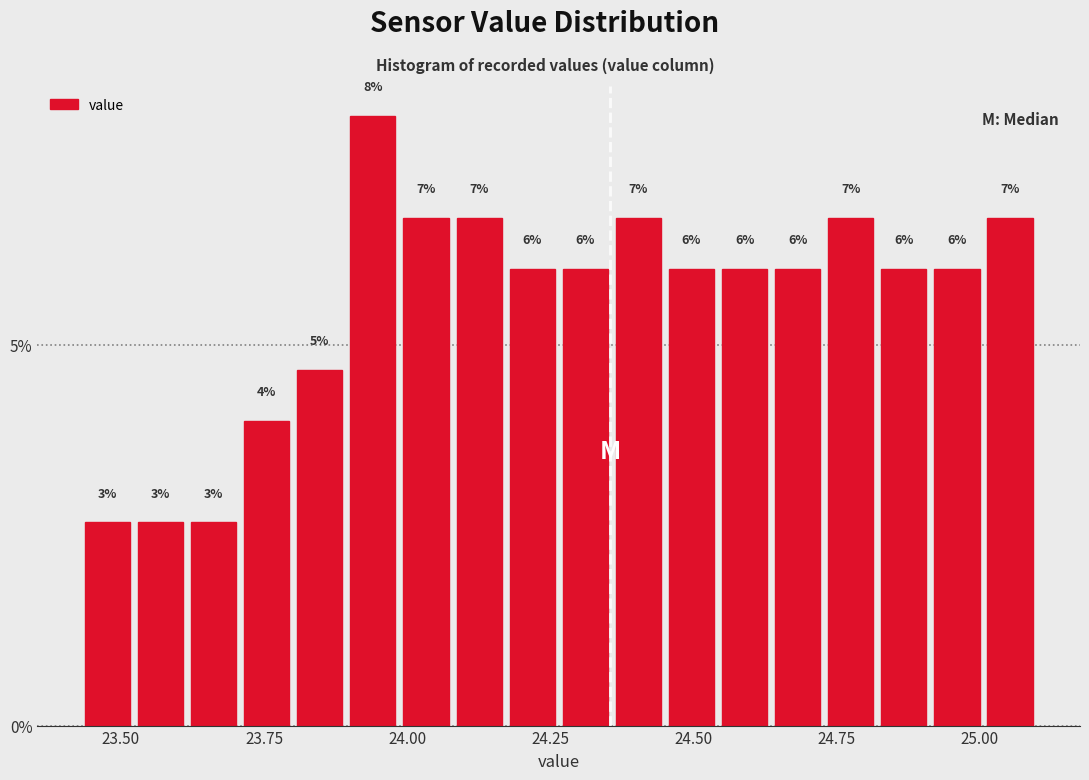

Read against the x-axis, roughly where is the centre of the tallest bar?

23.95